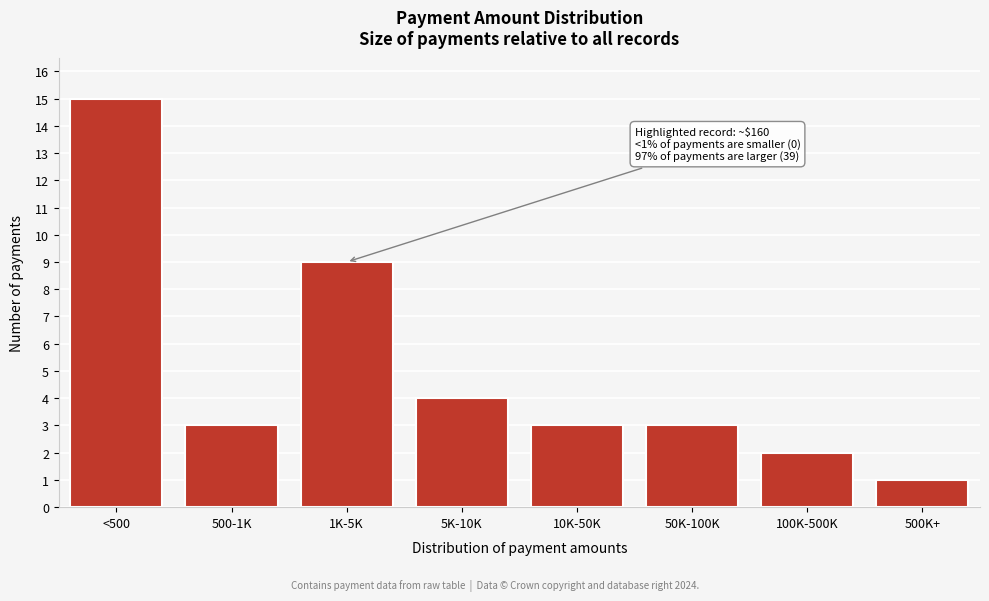

Reading right to left, list all the values displayed in this chart.

500K+=1	100K-500K=2	50K-100K=3	10K-50K=3	5K-10K=4	1K-5K=9	500-1K=3	<500=15